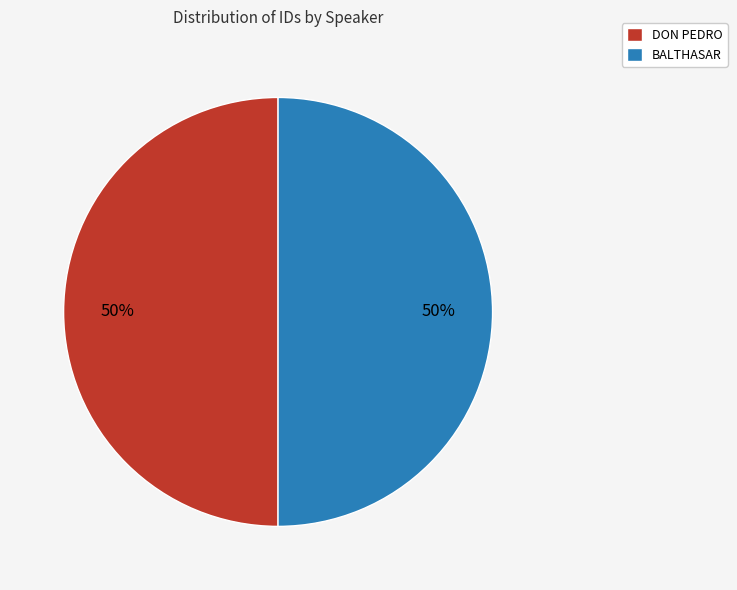

Combined, do DON PEDRO and BALTHASAR account for over 50%?

Yes